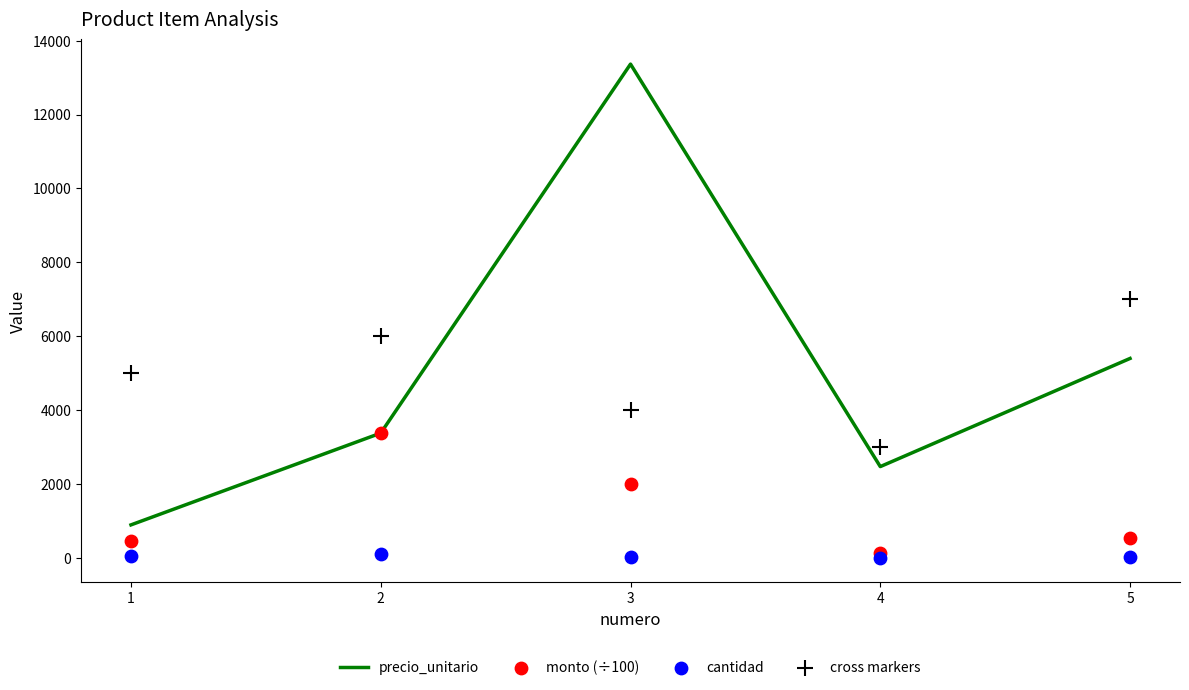

Which series contains the highest Y value?

precio_unitario